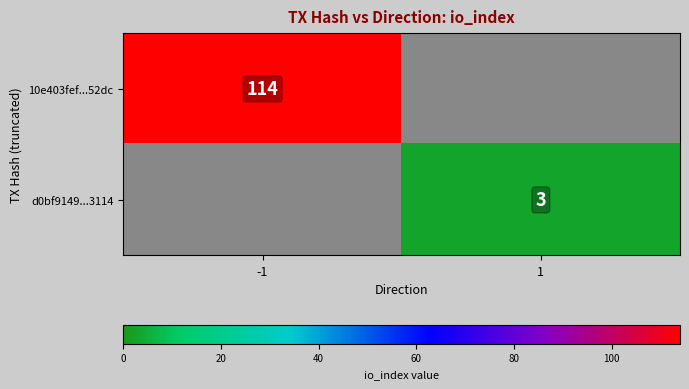

Is it true that d0bf9149...3114 equals 3 at 1?

True